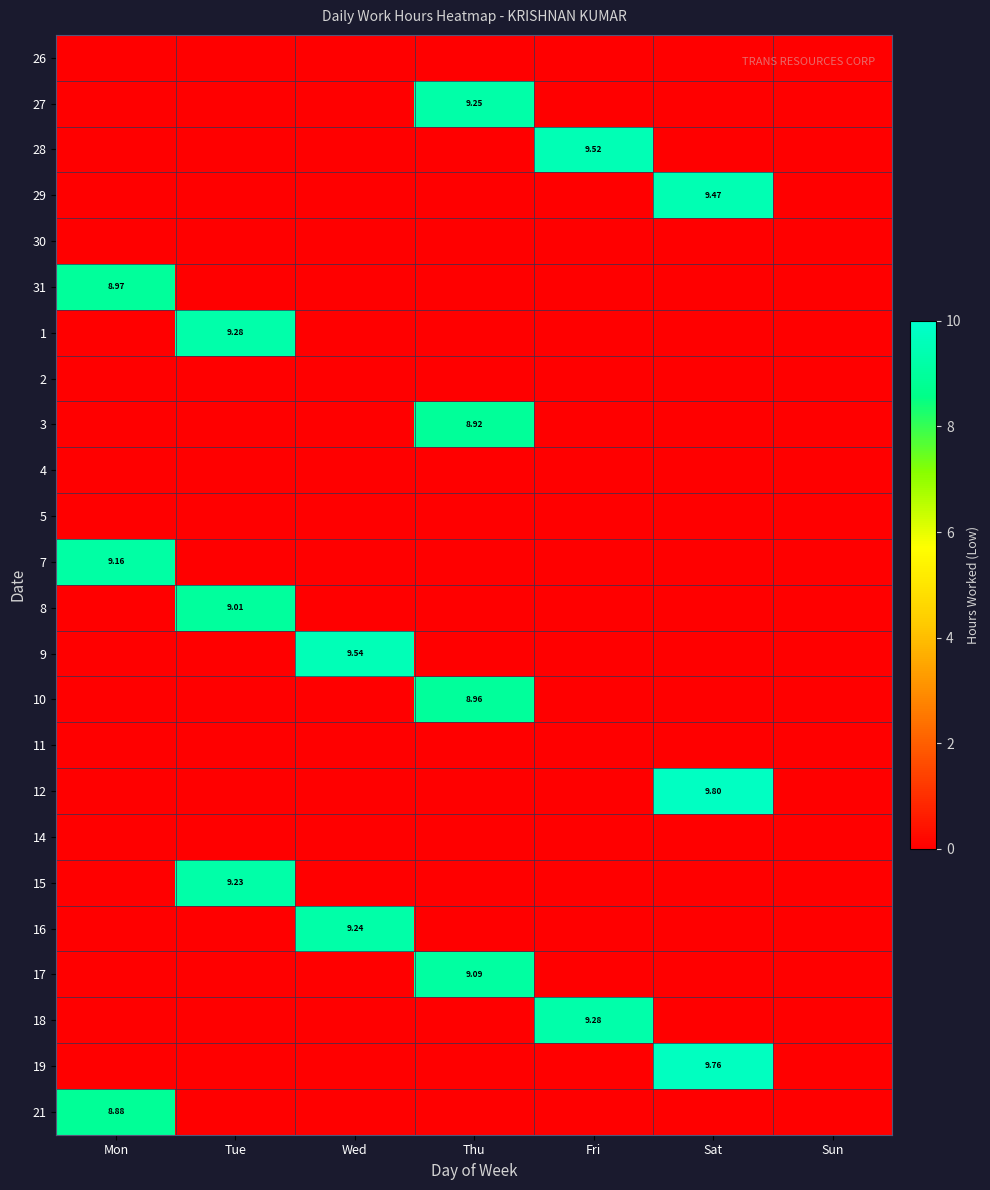

What is the average value of the 15 series?

1.3